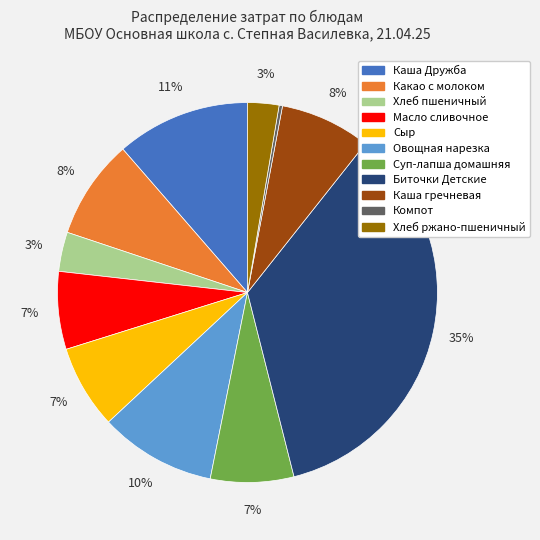

To the nearest percent, what portion does Биточки Детские represent?

35%